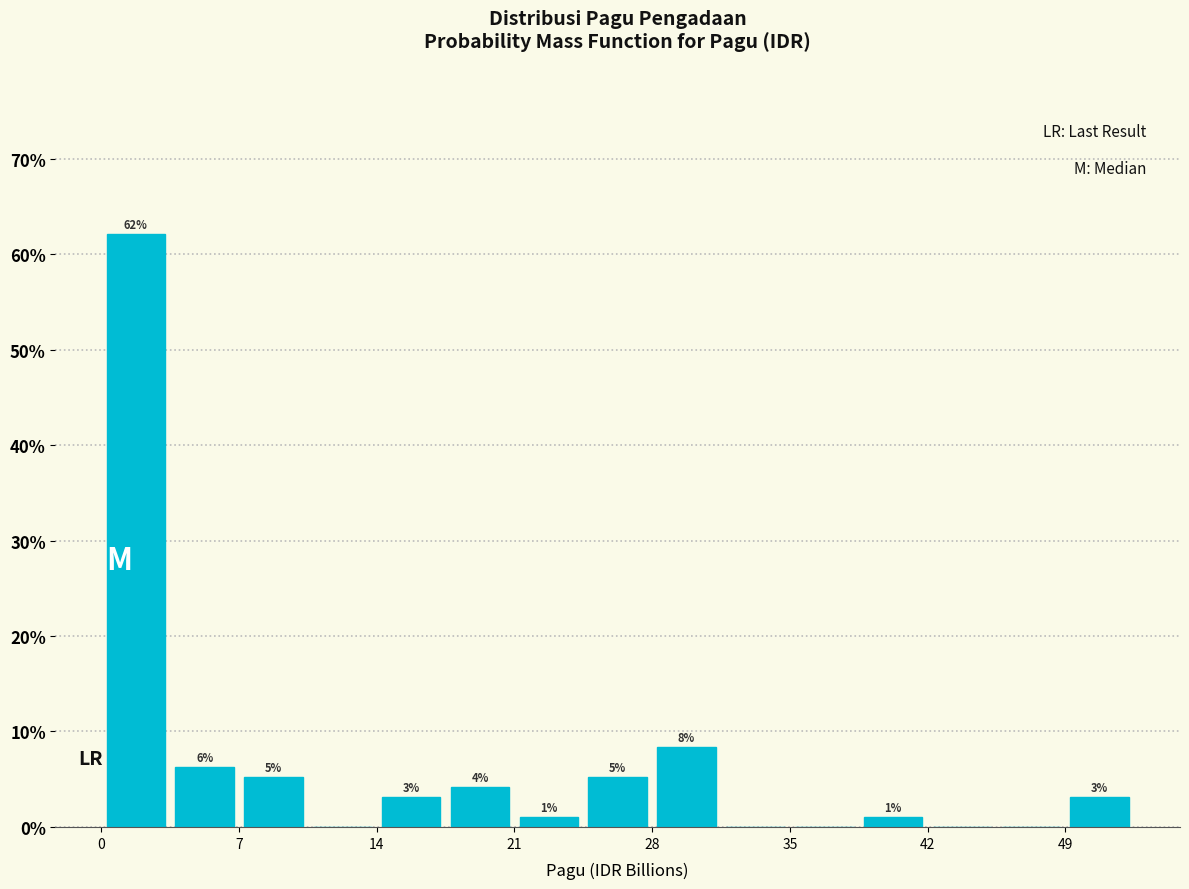

Read against the x-axis, roughly where is the centre of the tallest bar?

2